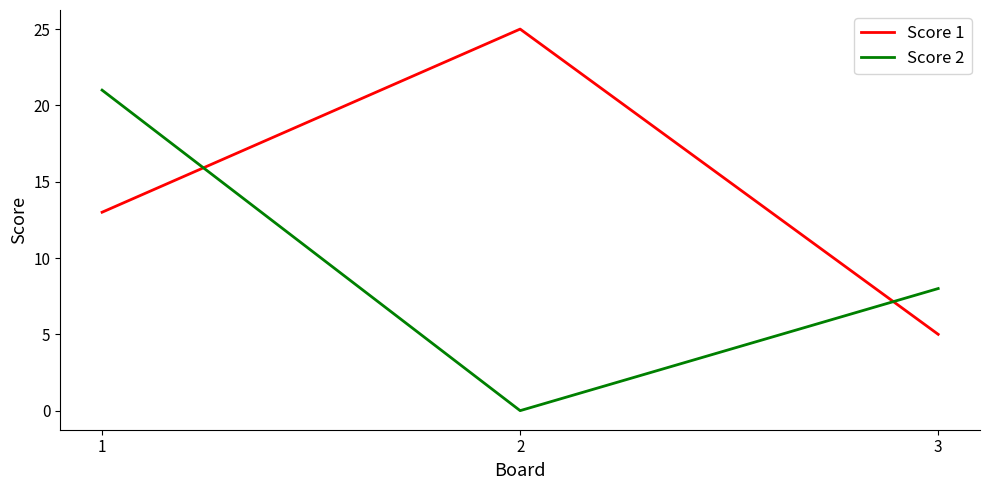

Which series changed the most between 1 and 2?

Score 2